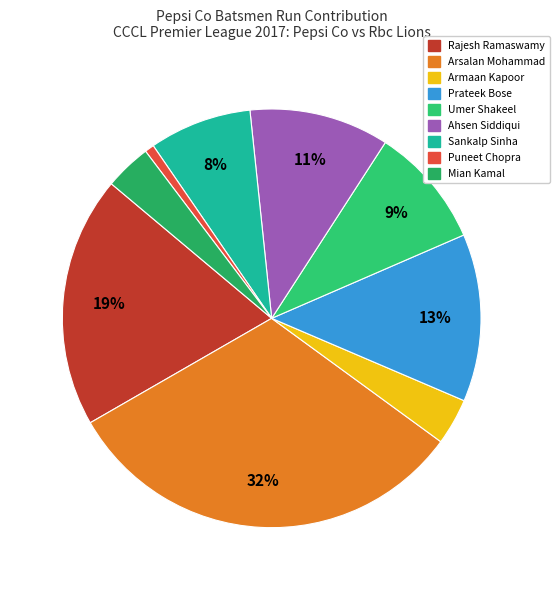

Which slice is the largest?

Arsalan Mohammad